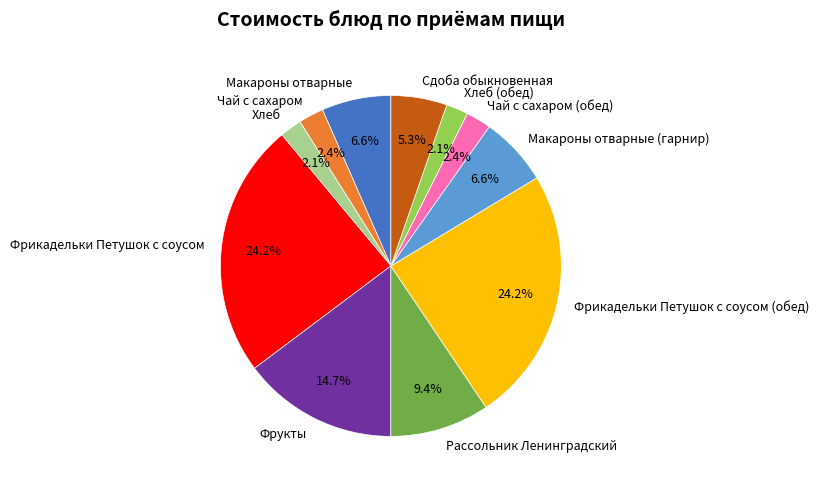

To the nearest percent, what is the average slice percentage?

9%